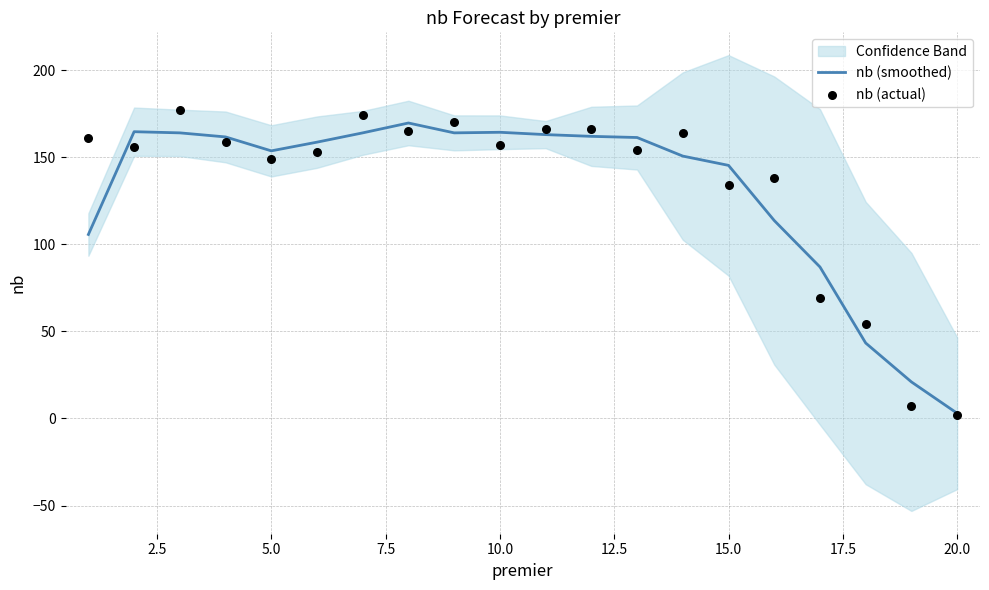

Which series has the largest Y range (max minus min)?

nb (actual)